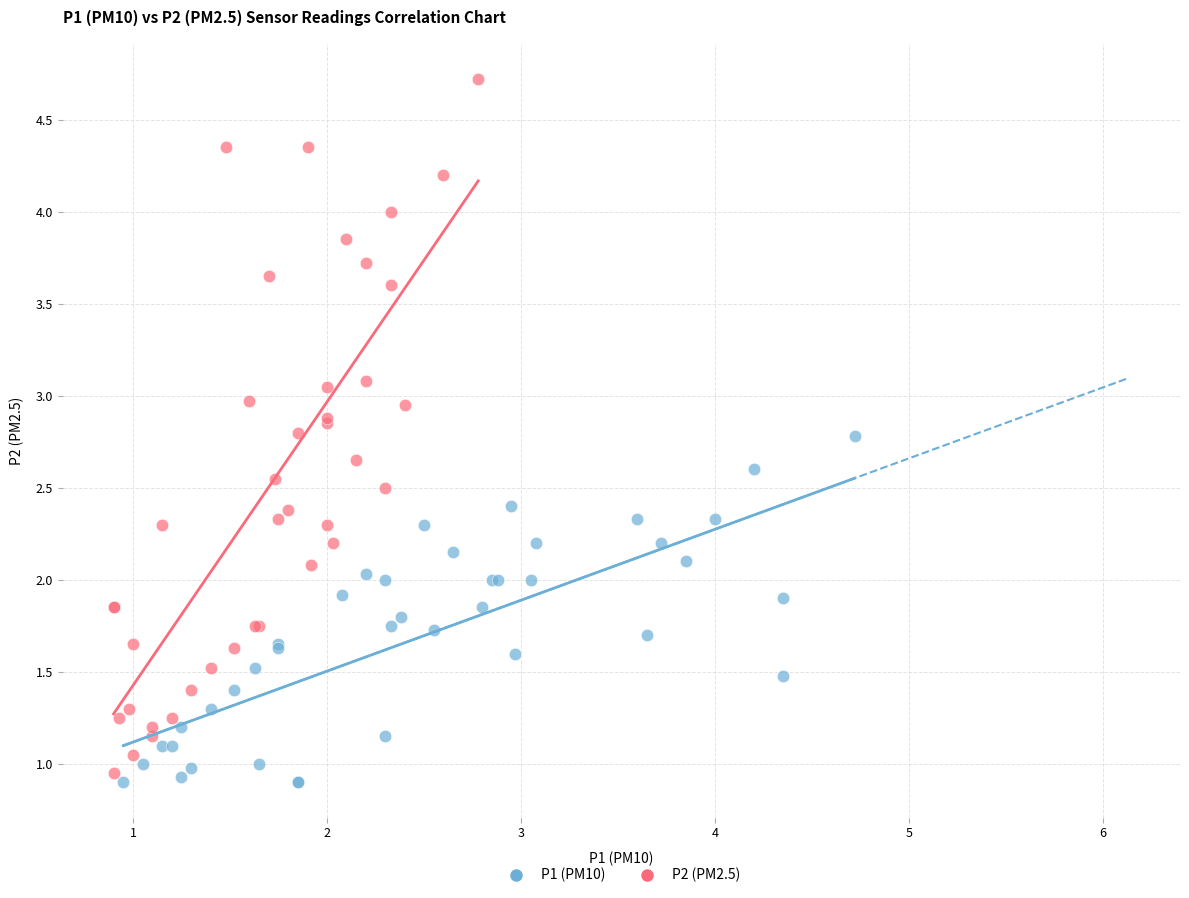

Which series reaches the maximum Y coordinate?

P2 (PM2.5)